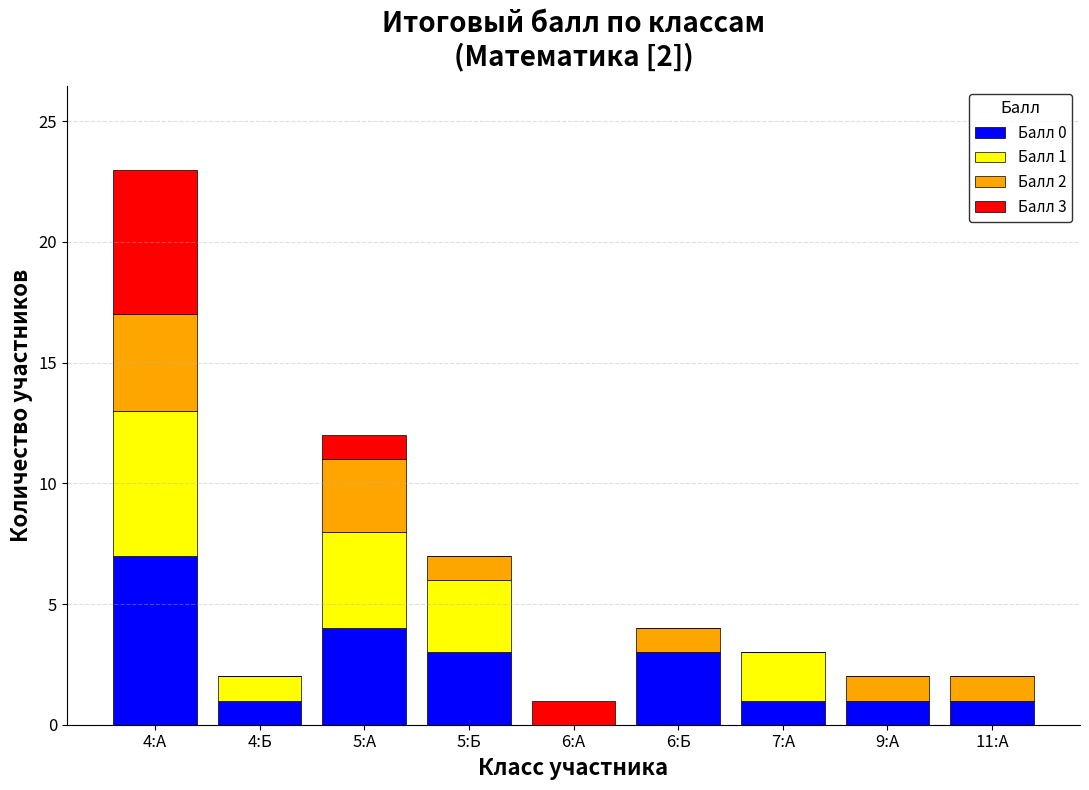

Which category has the highest value in the Балл 0 series?

4:А